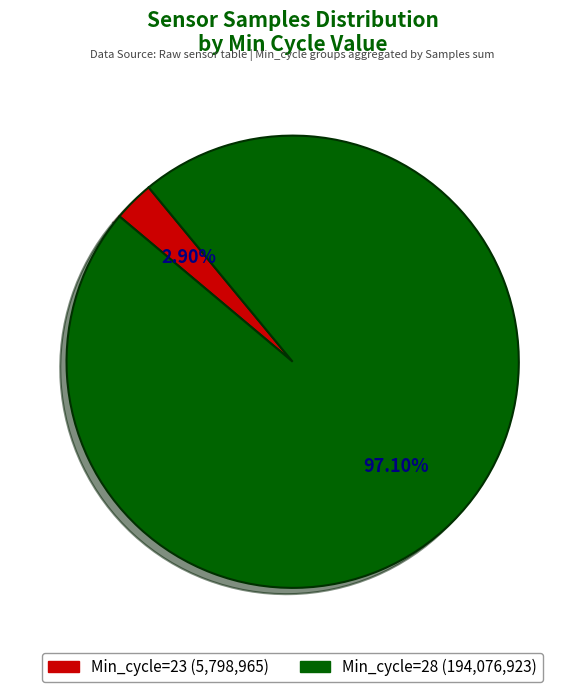

How many slices are in this pie chart?

2